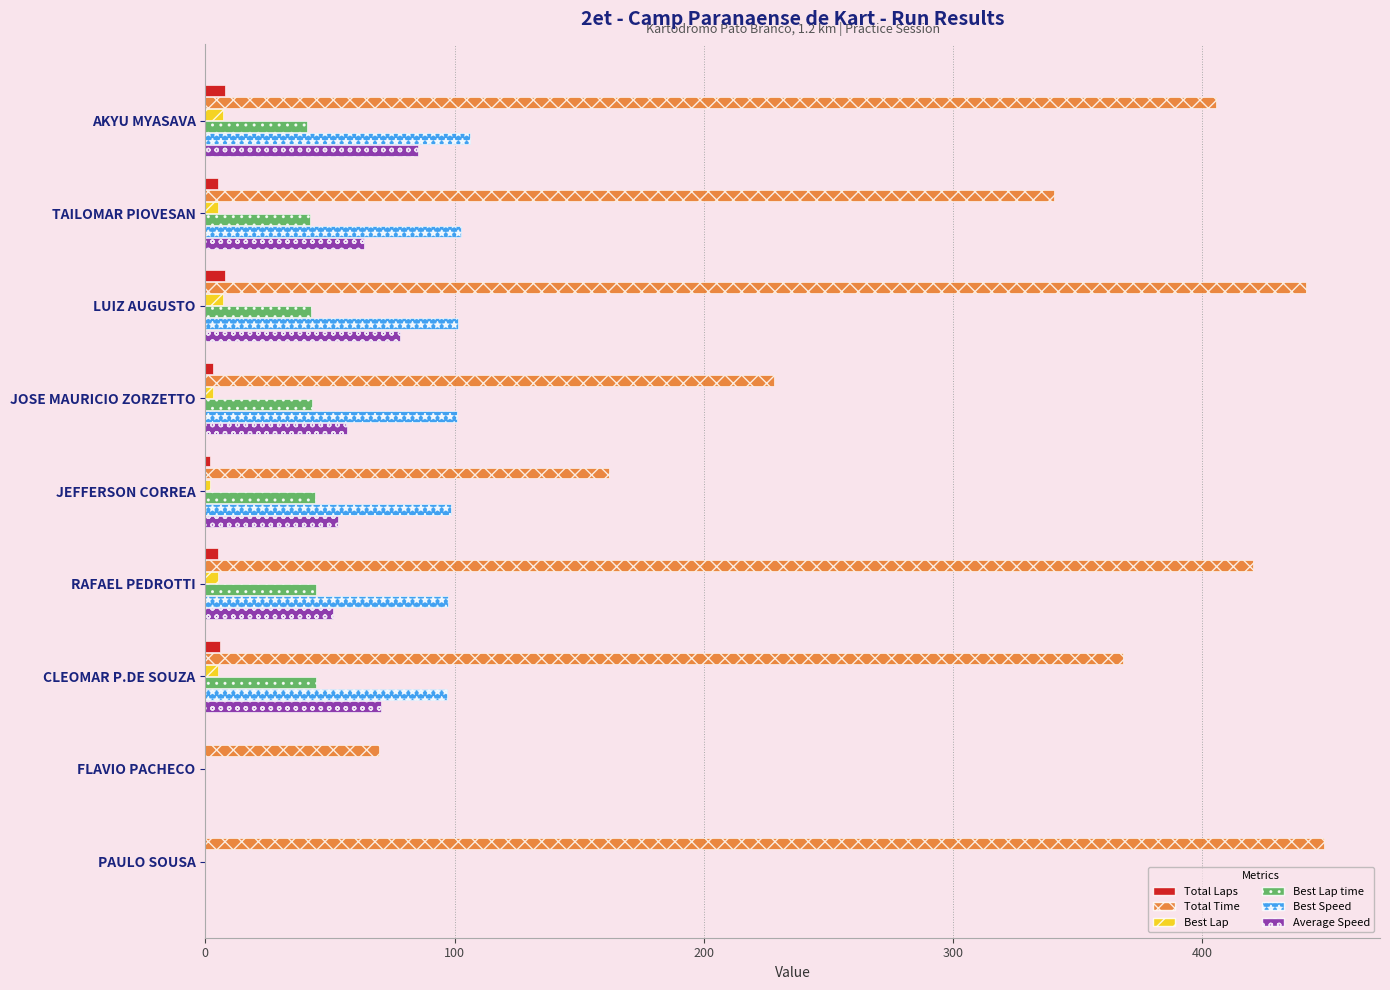

What is the sum of all Total Laps values?

37.0